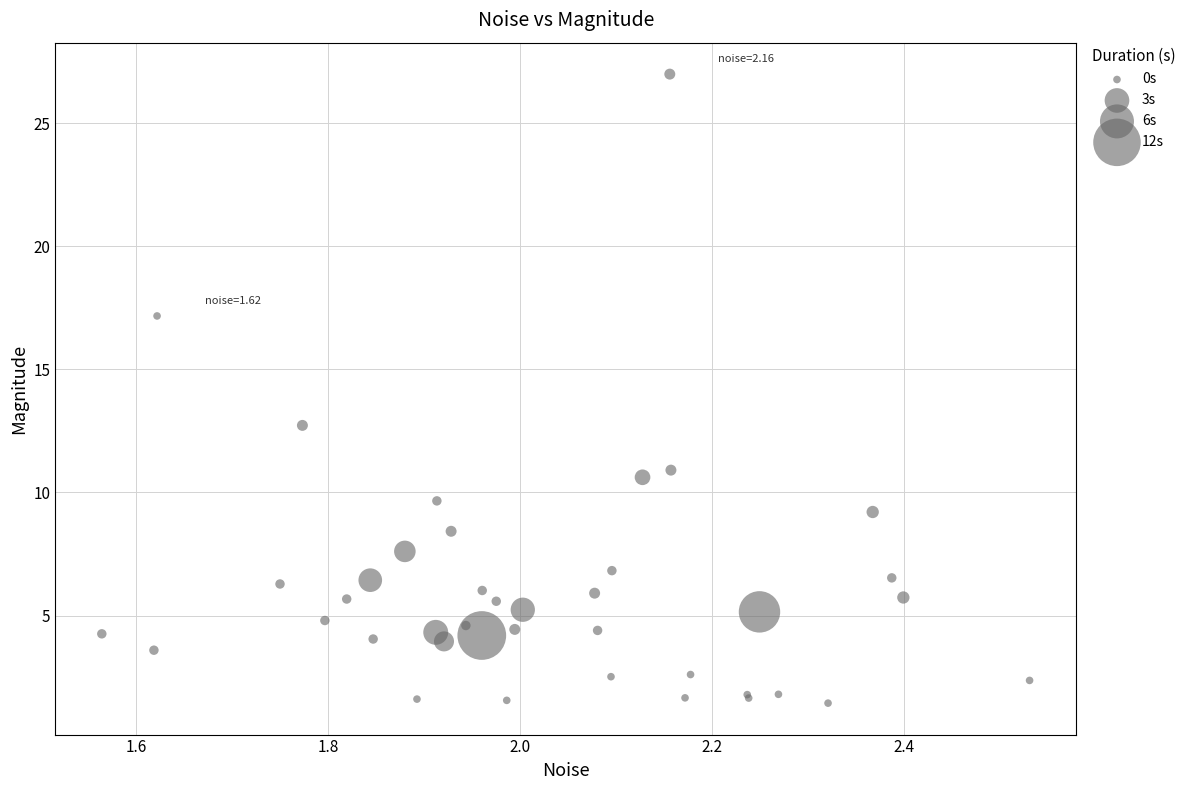

What Y value in the scatter plot is closest to 14?

12.7